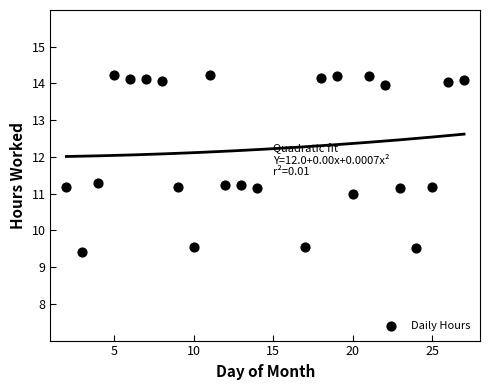

What is the range of X values (max minus min)?

25.0